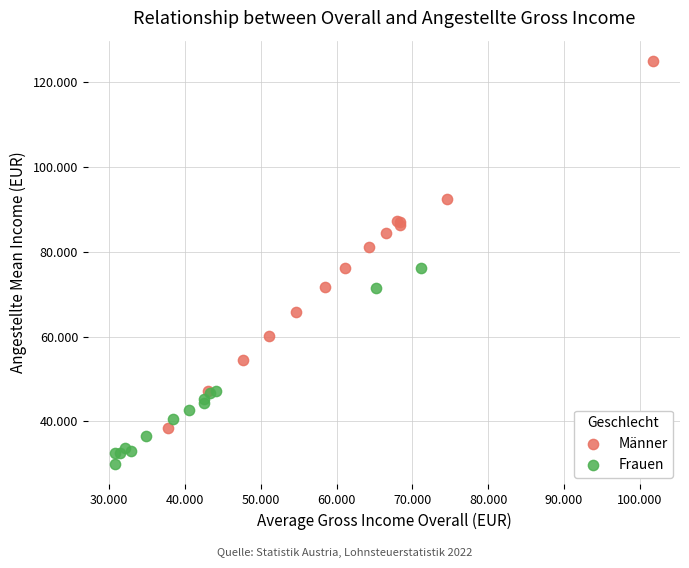

What are all the series names shown in the legend?

Männer, Frauen